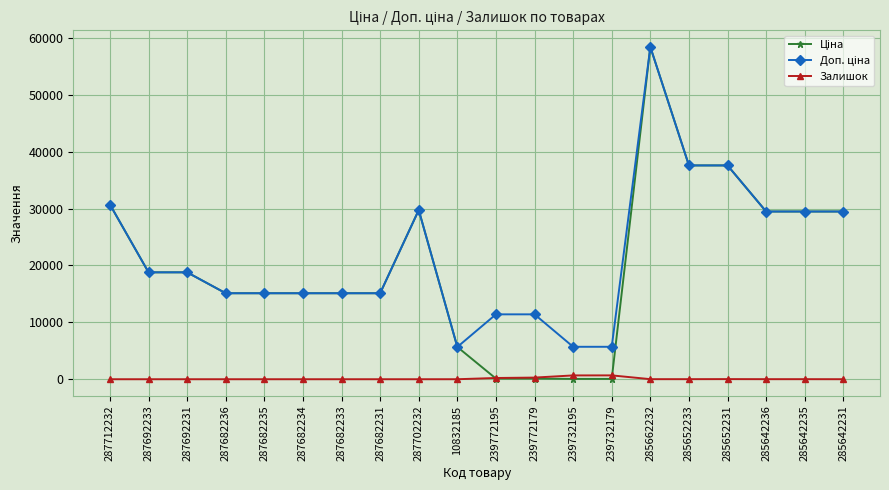

What is the spread (max minus min) of values at 287682234?

15120.0